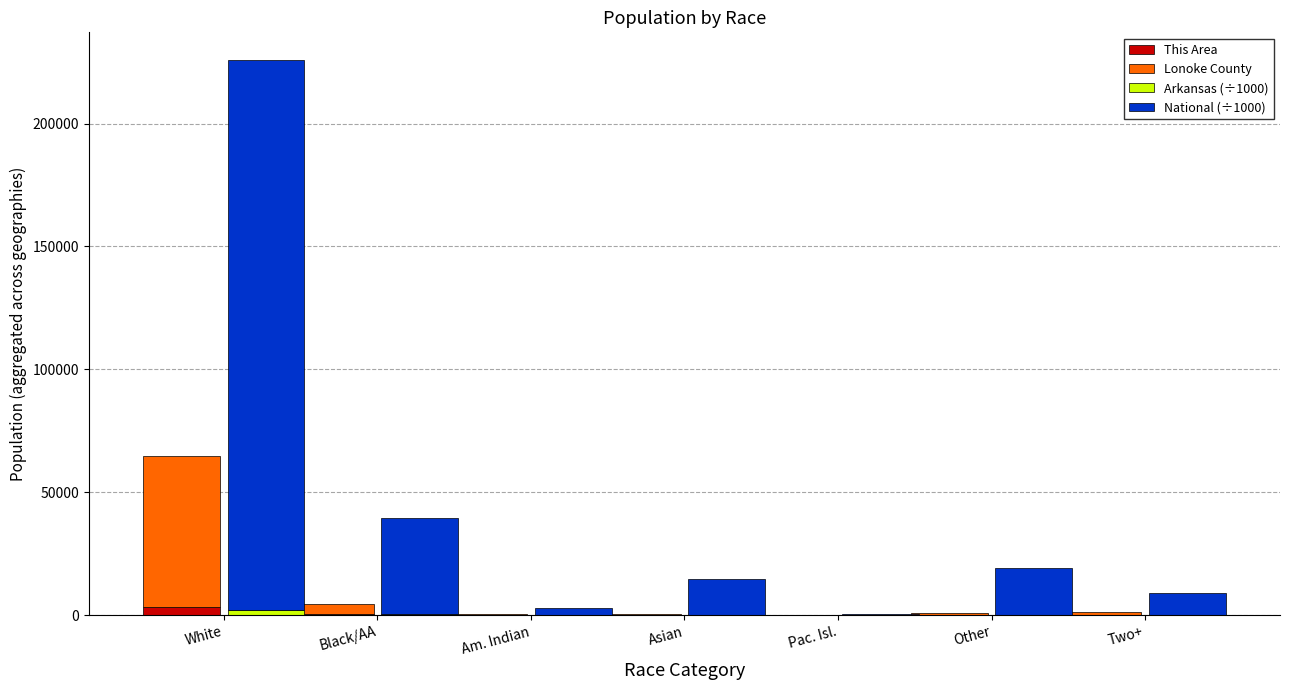

Which category has the lowest value across all series?

Pac. Isl.